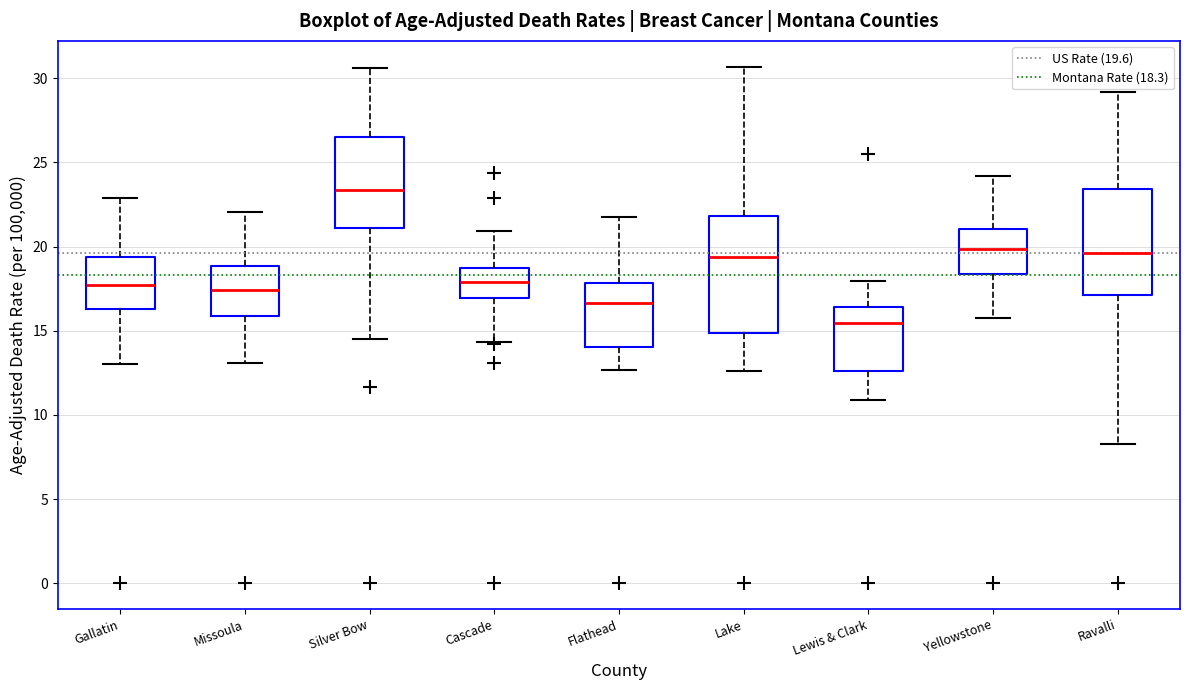

Where does the lower whisker of the box for Lake end on the y-axis? The values are not printed on the chart, so give them approximately, as read against the axis.

12.5